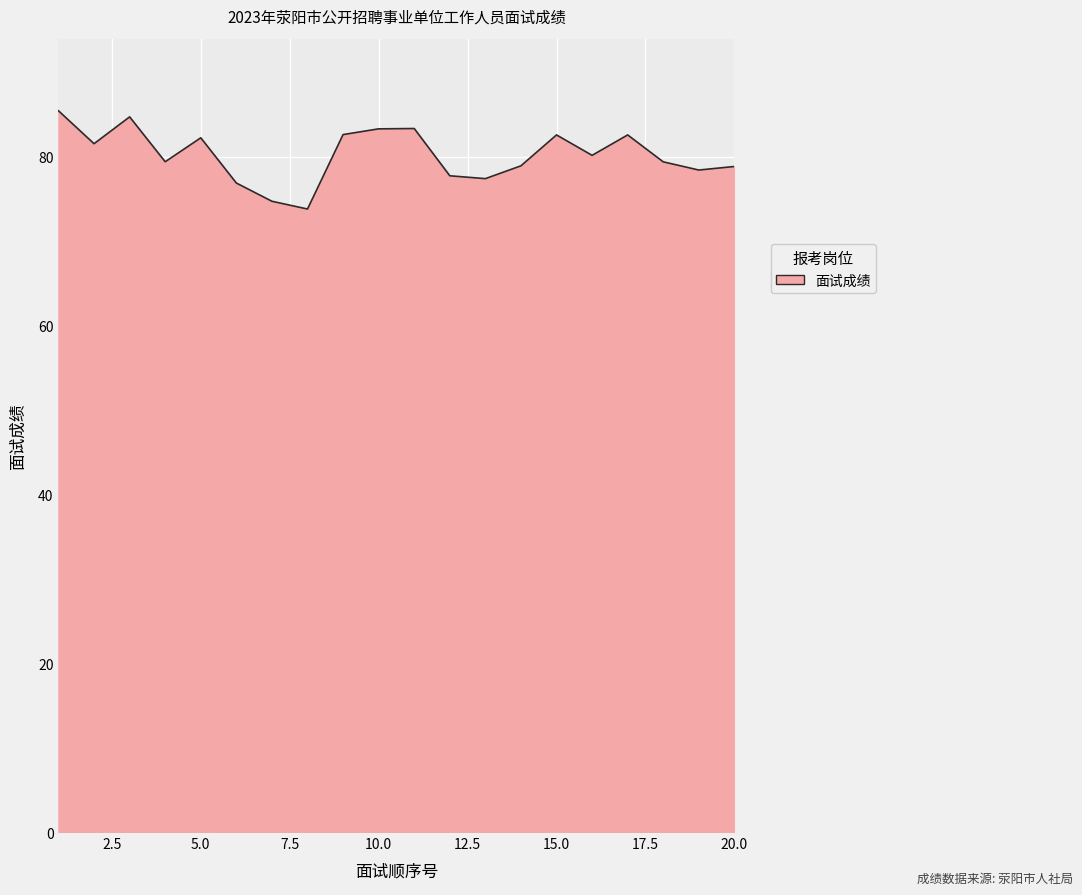

What is the greatest value displayed?

85.5